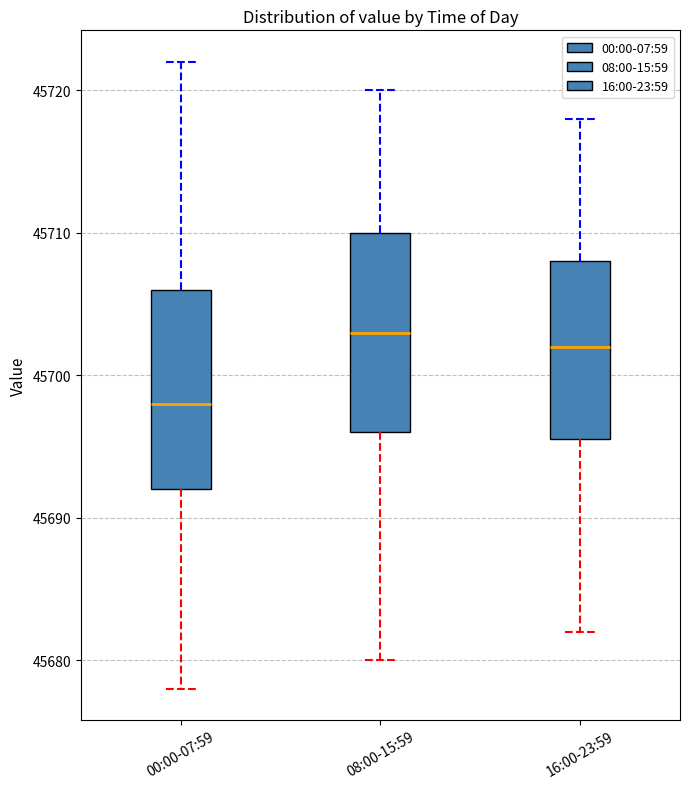

Reading left to right, transcribe this box plot: for each box, give where its median line is, the range the box spans, and where its two whiskers end, as read against the y-axis. The values are not printed on the chart, so give them approximately, as read against the axis.

00:00-07:59: median 45698, box 45692 to 45706, whiskers 45678 to 45722
08:00-15:59: median 45703, box 45696 to 45710, whiskers 45680 to 45720
16:00-23:59: median 45702, box 45696 to 45708, whiskers 45682 to 45718